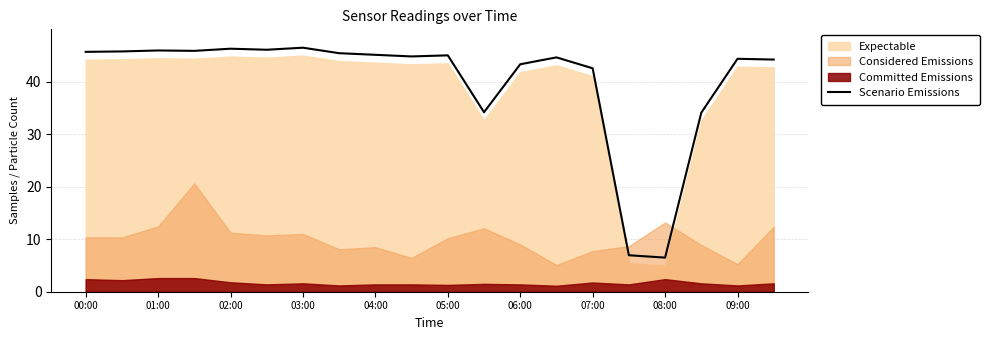

What is the difference between the second highest and minimum values?

39.8